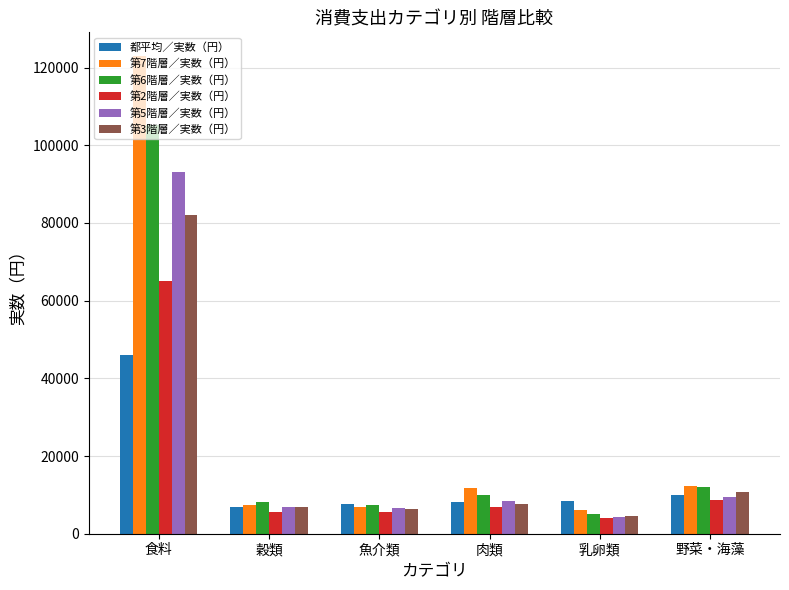

Is the value of 第2階層／実数（円） at 肉類 greater than the value of 第7階層／実数（円） at 食料?

No